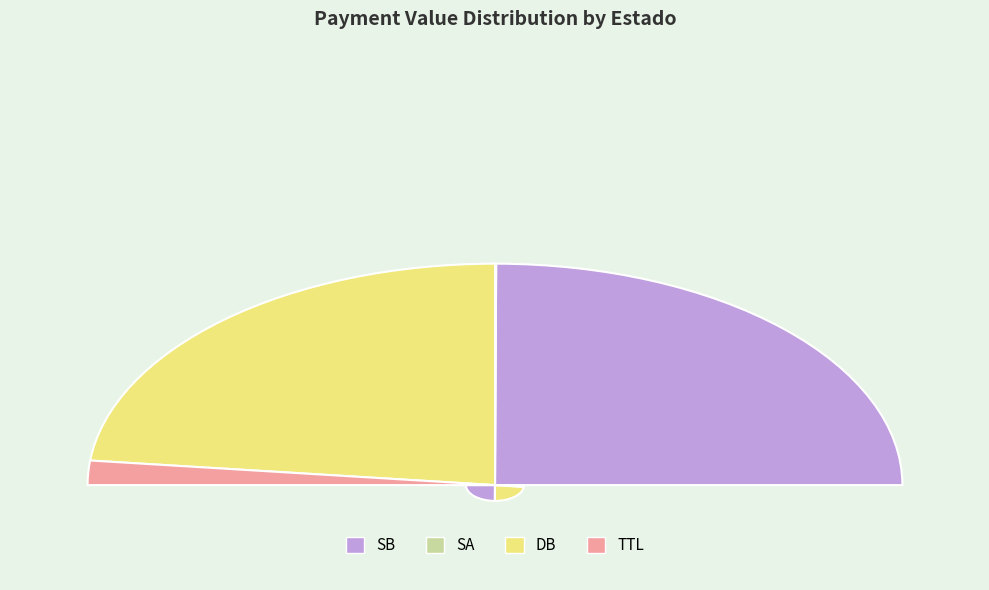

How many segments does this pie chart have?

4